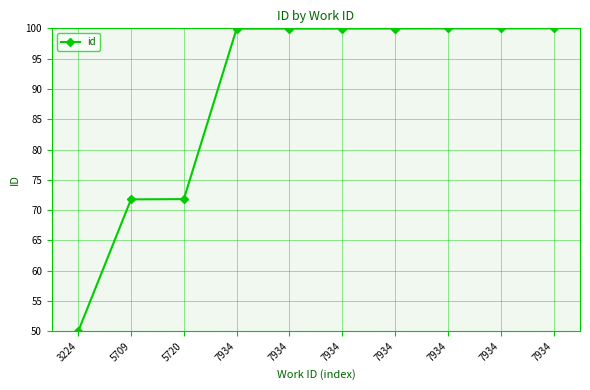

Rank the categories by value from lowest to highest.

3224, 5709, 5720, 7934, 7934, 7934, 7934, 7934, 7934, 7934